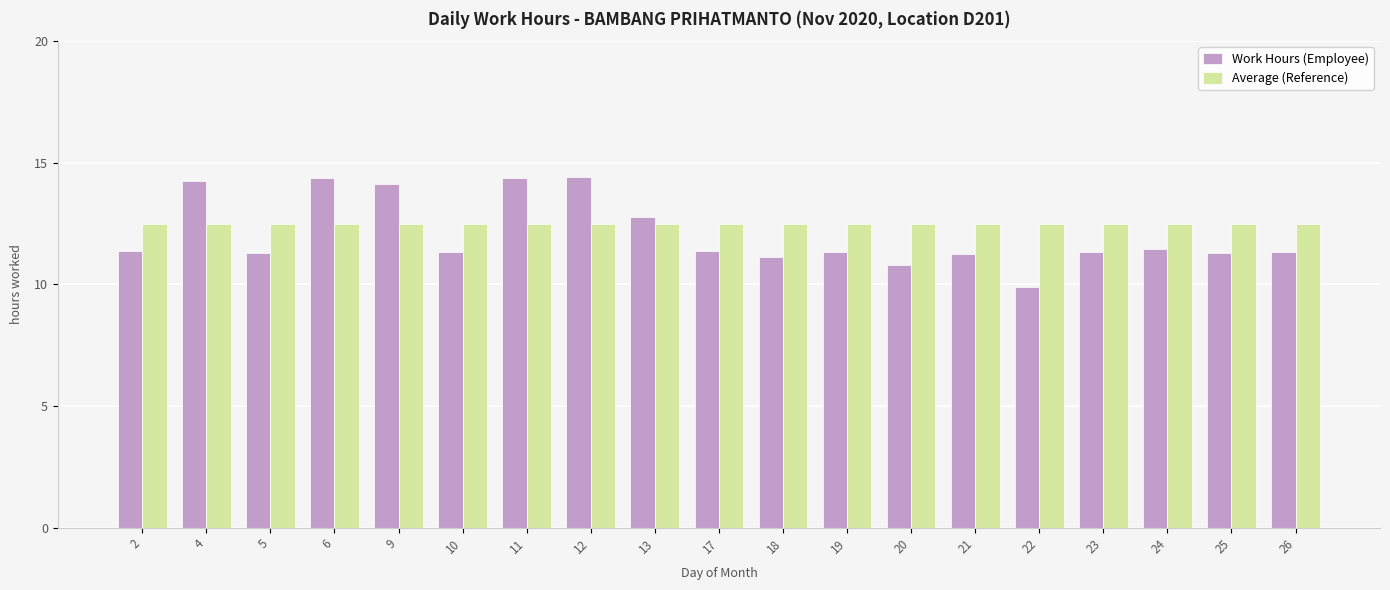

How many values in the Work Hours (Employee) series exceed 11?

17